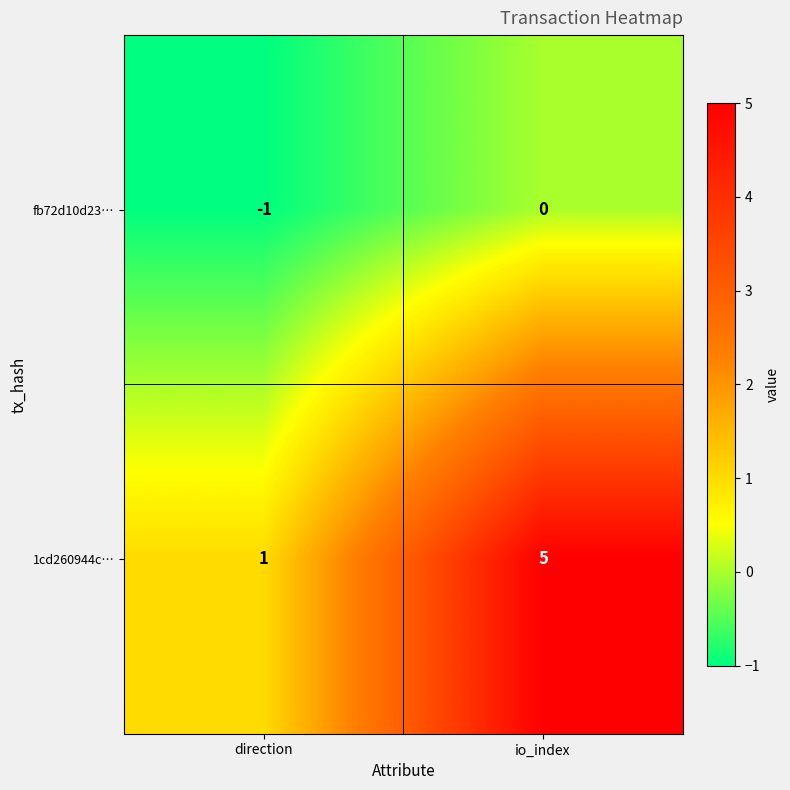

The value of fb72d10d23… at direction is -1. True or false?

True